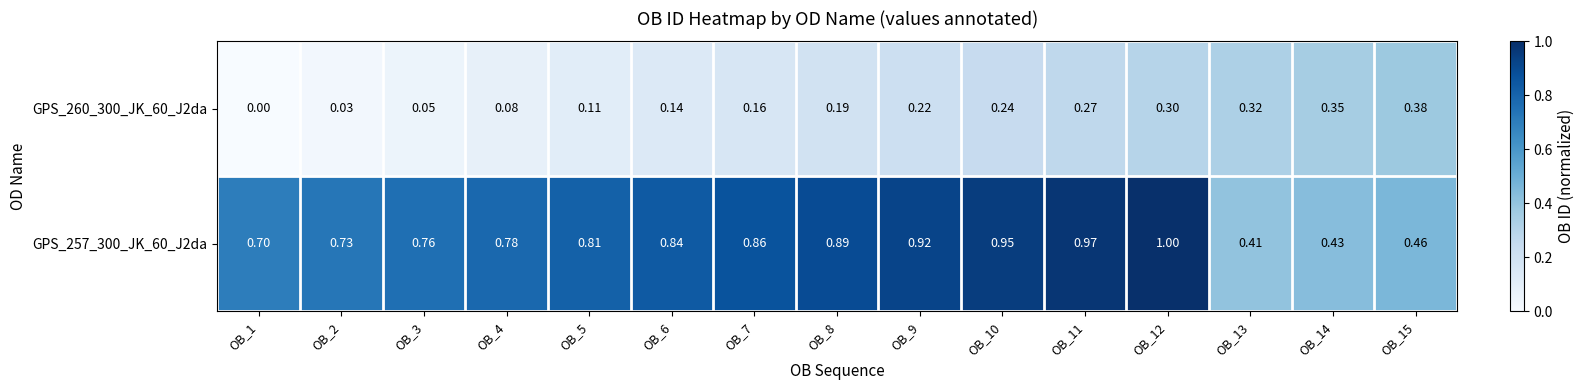

What is the spread (max minus min) of values at OB_6?

0.7